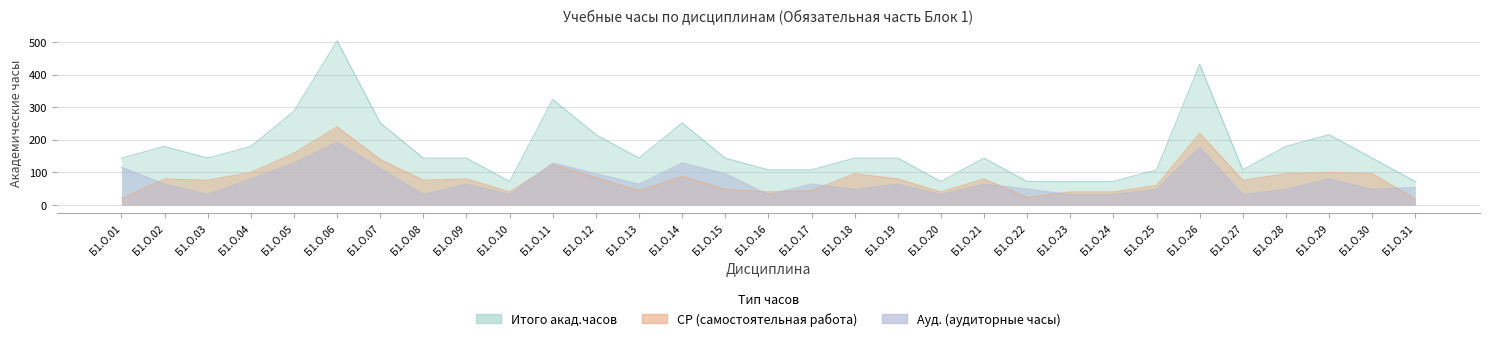

What is the total value across all series at Б1.О.06?

937